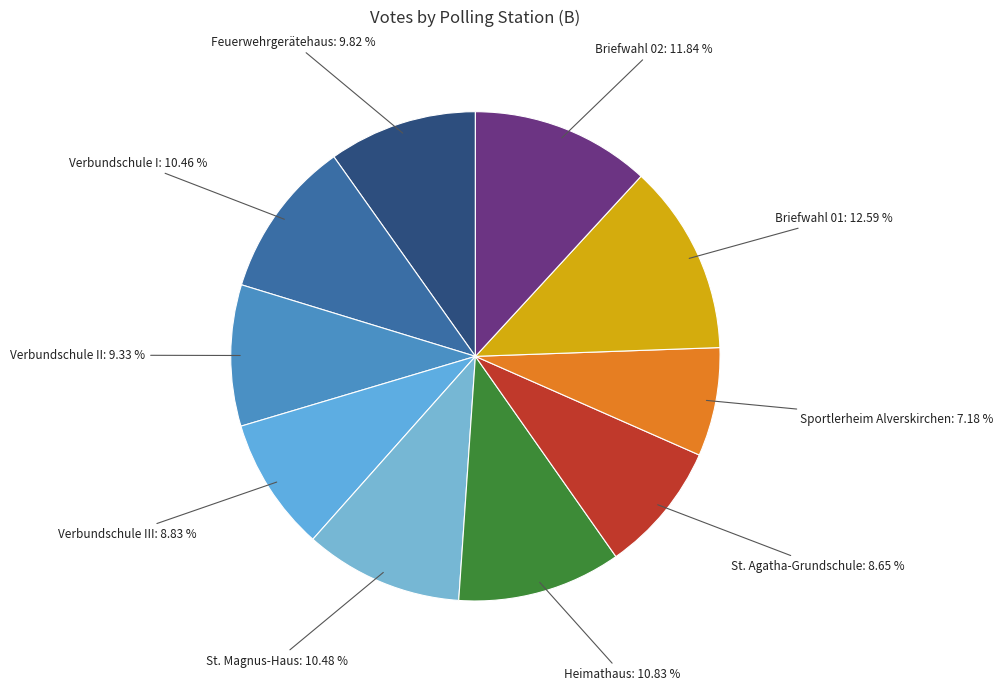

Does any single category account for the majority?

No